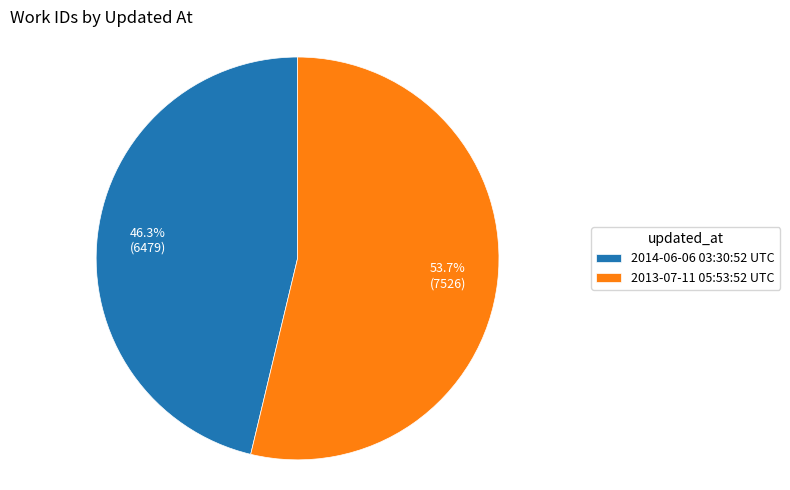

Which category has the biggest portion of the pie?

2013-07-11 05:53:52 UTC